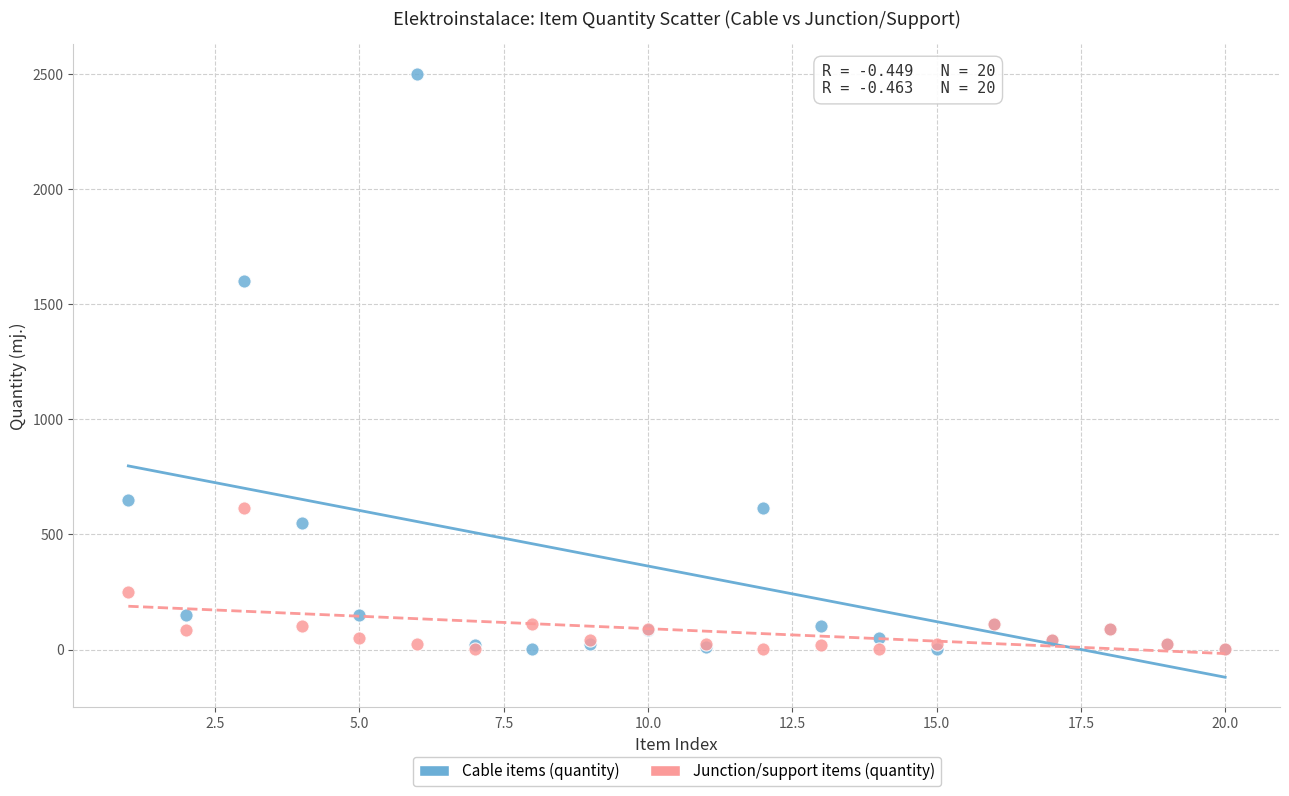

In the Junction/support items (quantity) series, what Y value is closest to 308?

250